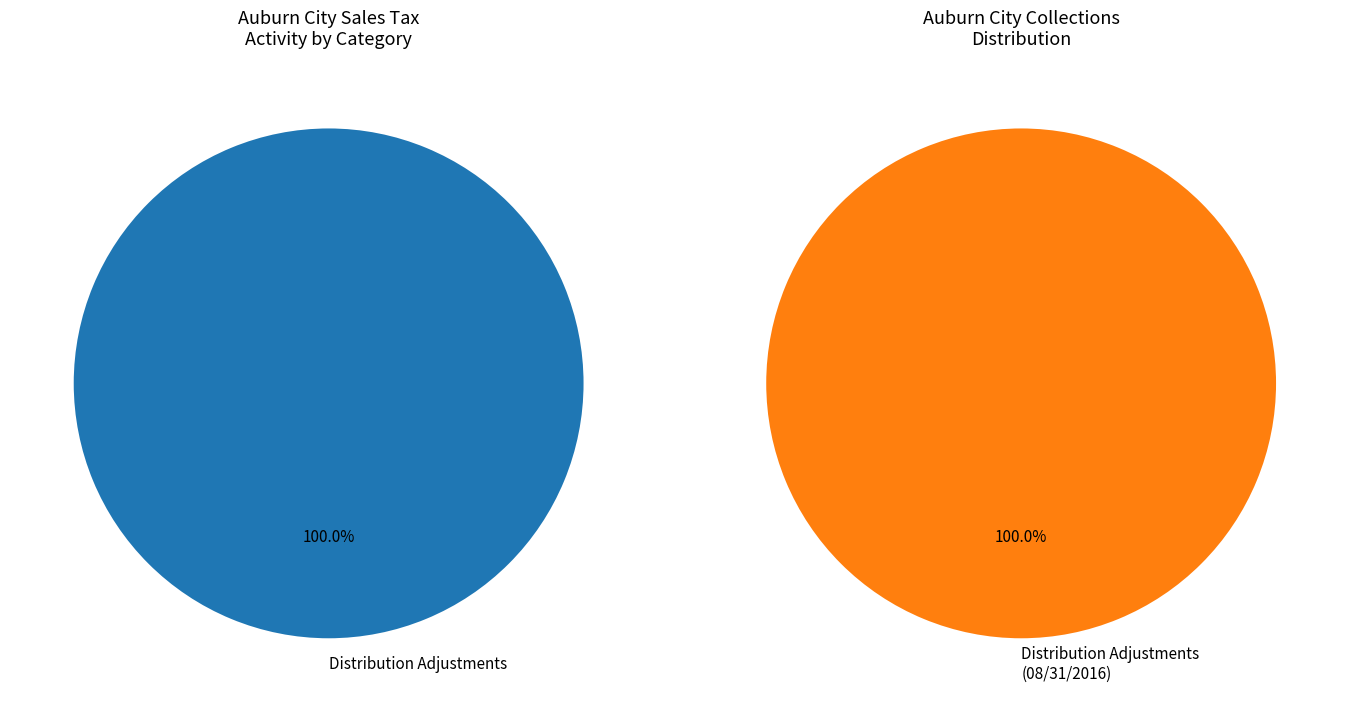

Is it true that Payments (1-22 EFT) is 0% of the pie?

True